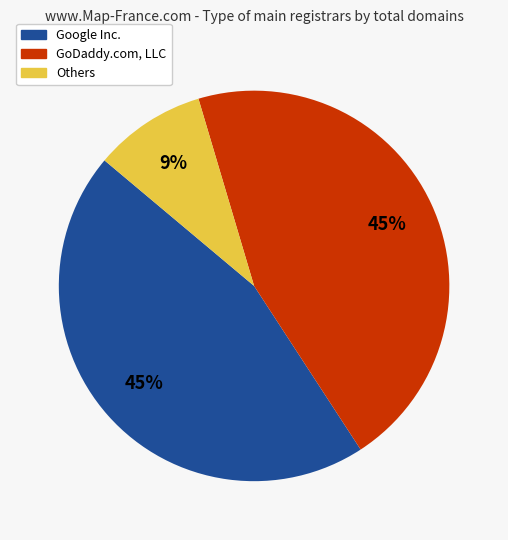

How many slices are in this pie chart?

3